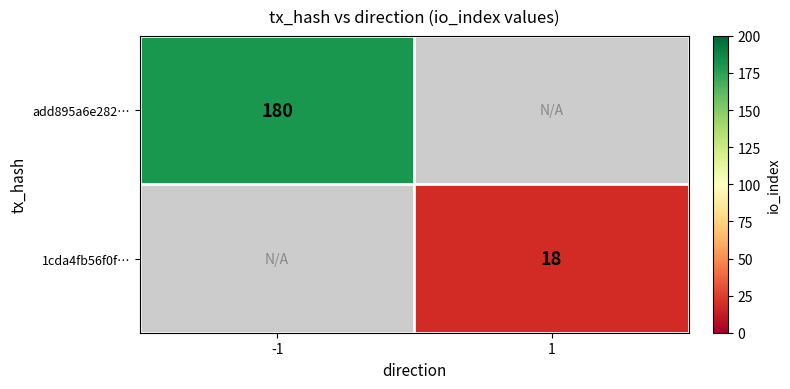

How many categories are shown in the chart?

2